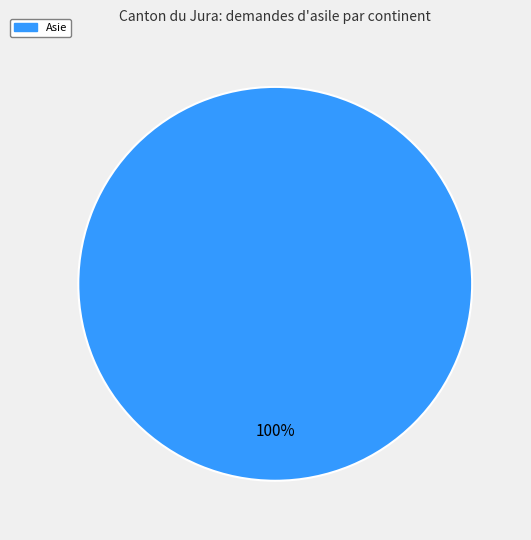

How many slices are in this pie chart?

1